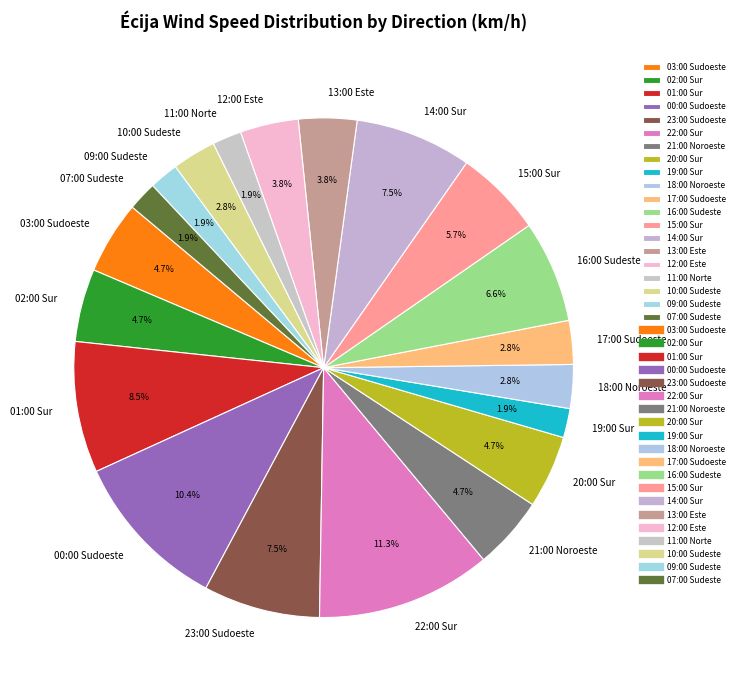

To the nearest percent, what is the average slice percentage?

5%